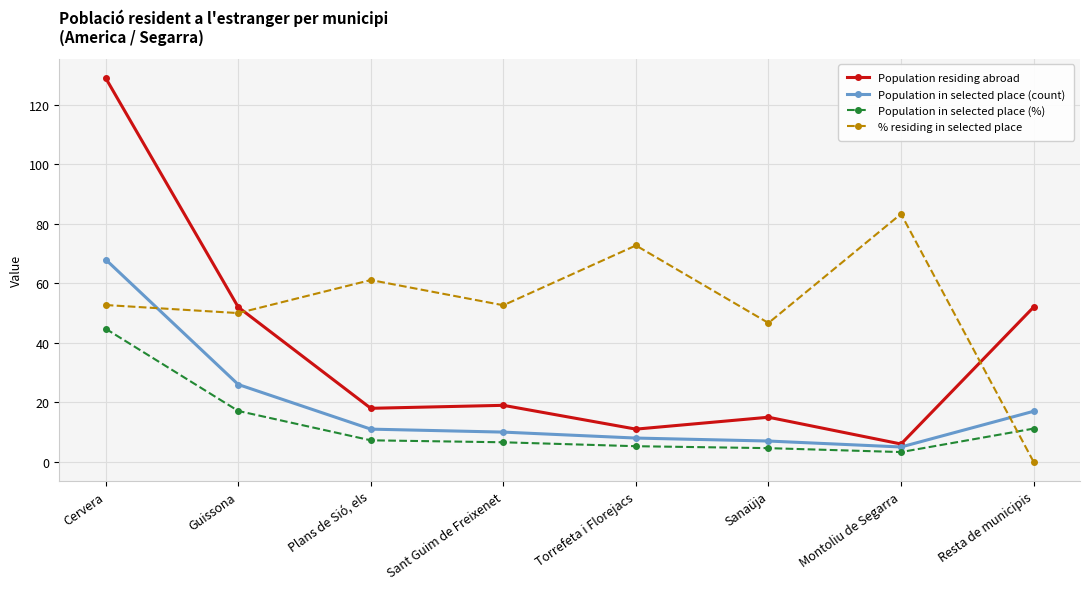

What position from the right is Sanaüja?

3